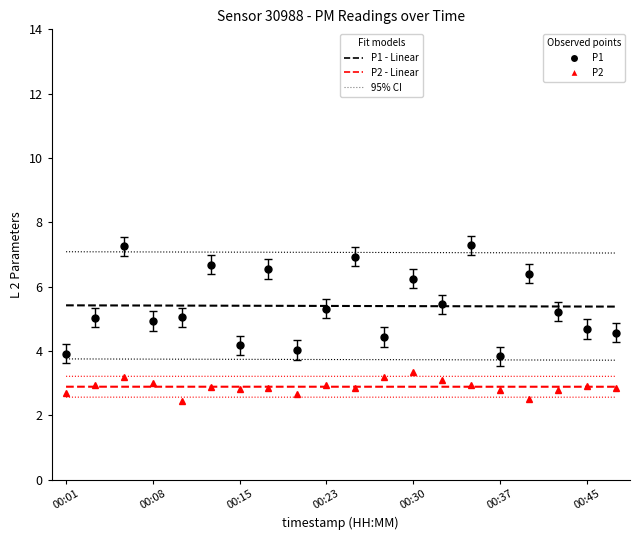

Is the value of P2 - Linear at 17 greater than the value of 95% CI (P1) at 8?

No